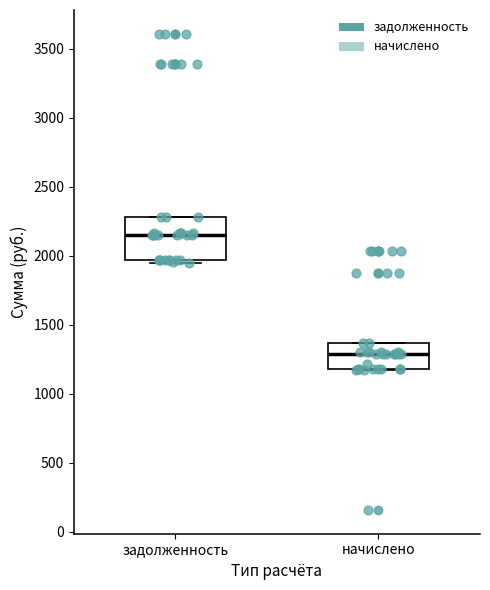

Which box is the tallest, from its lower edge to its upper edge?

задолженность